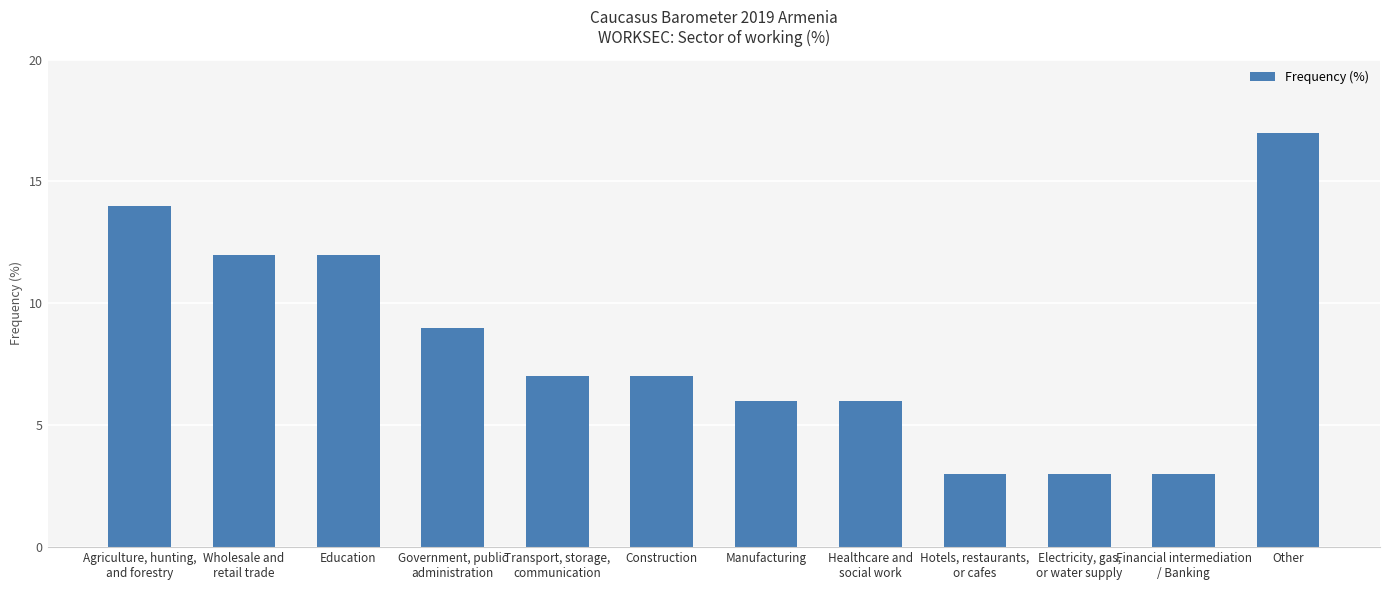

What is the value of the 5th bar from the left?

7